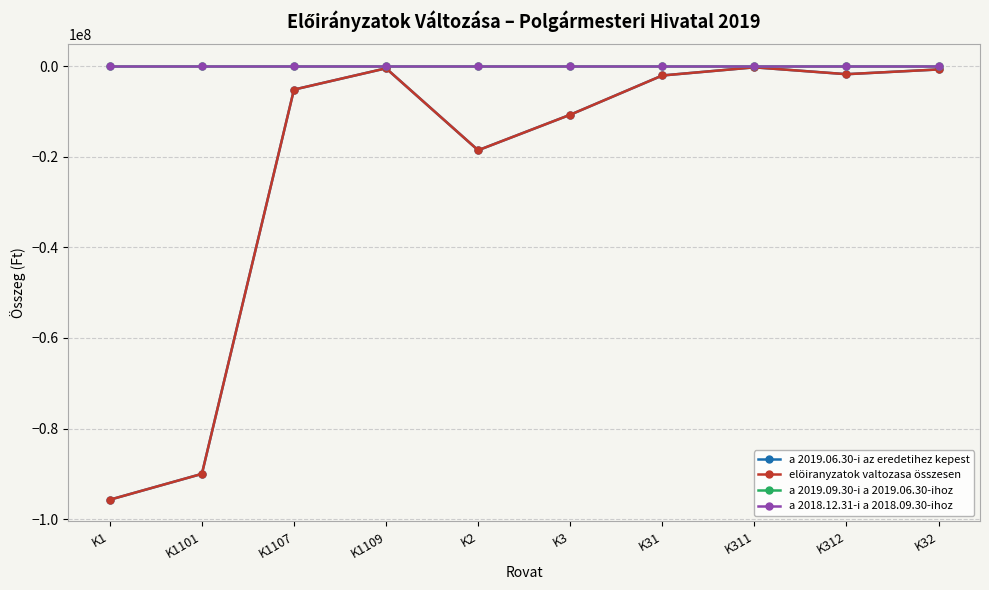

What is the value of the elöiranyzatok valtozasa összesen point at the 7th from the left?

-2085000